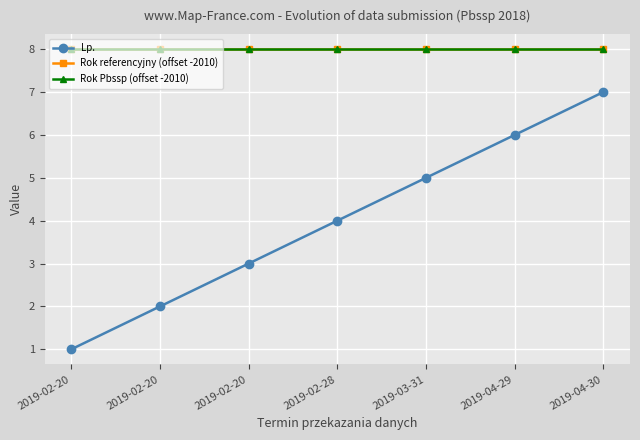

Is the value of Lp. at 2019-04-30 greater than the value of Rok Pbssp (offset -2010) at 2019-02-20?

No